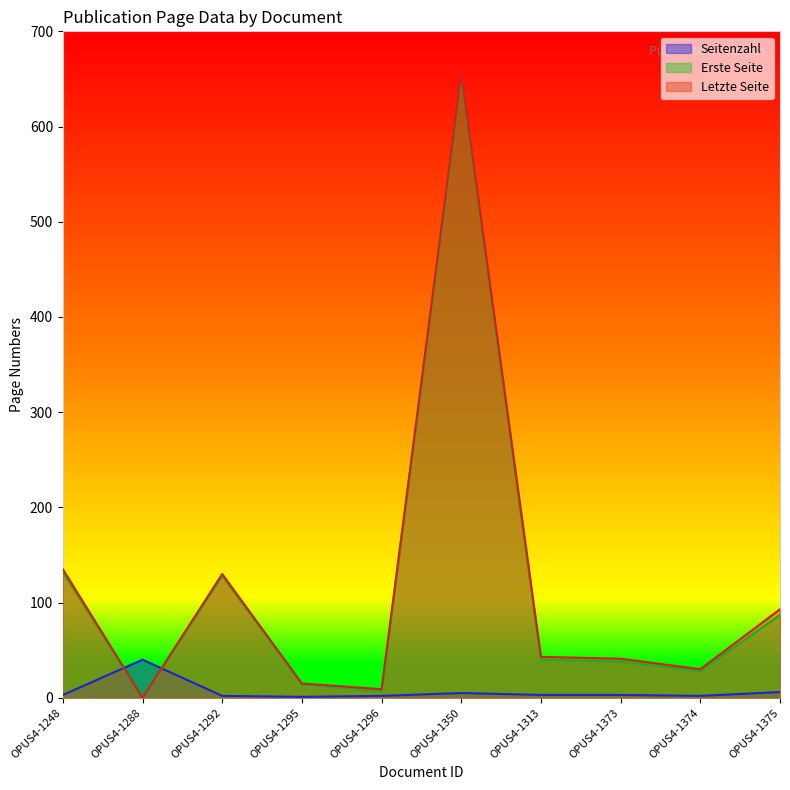

What is the value of the Seitenzahl point at the 9th from the left?

2